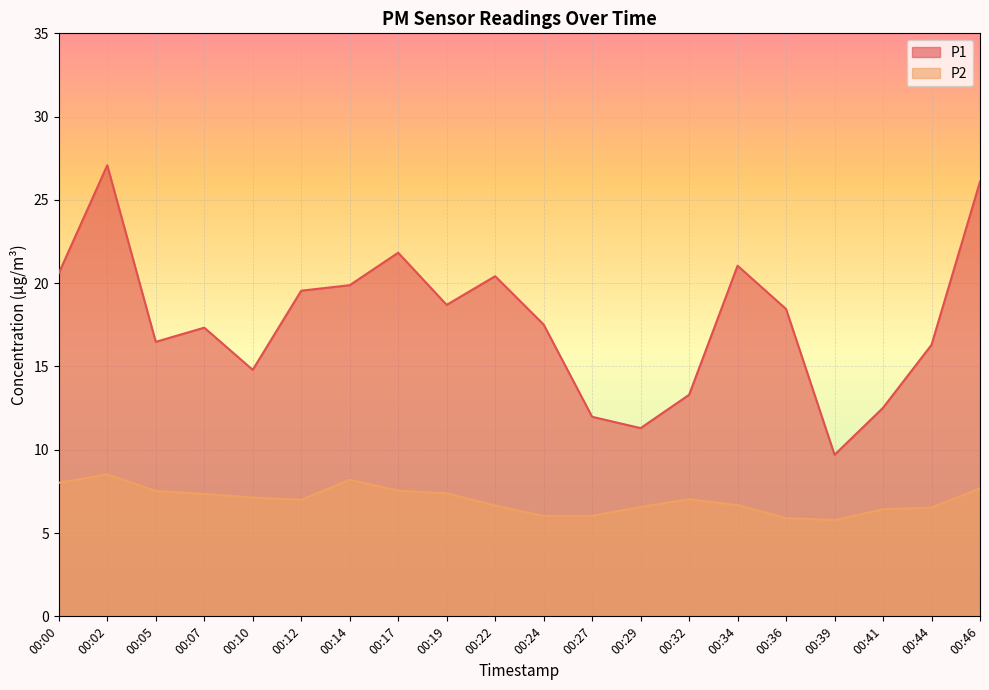

The value of P2 at 00:32 is 4.6. True or false?

False